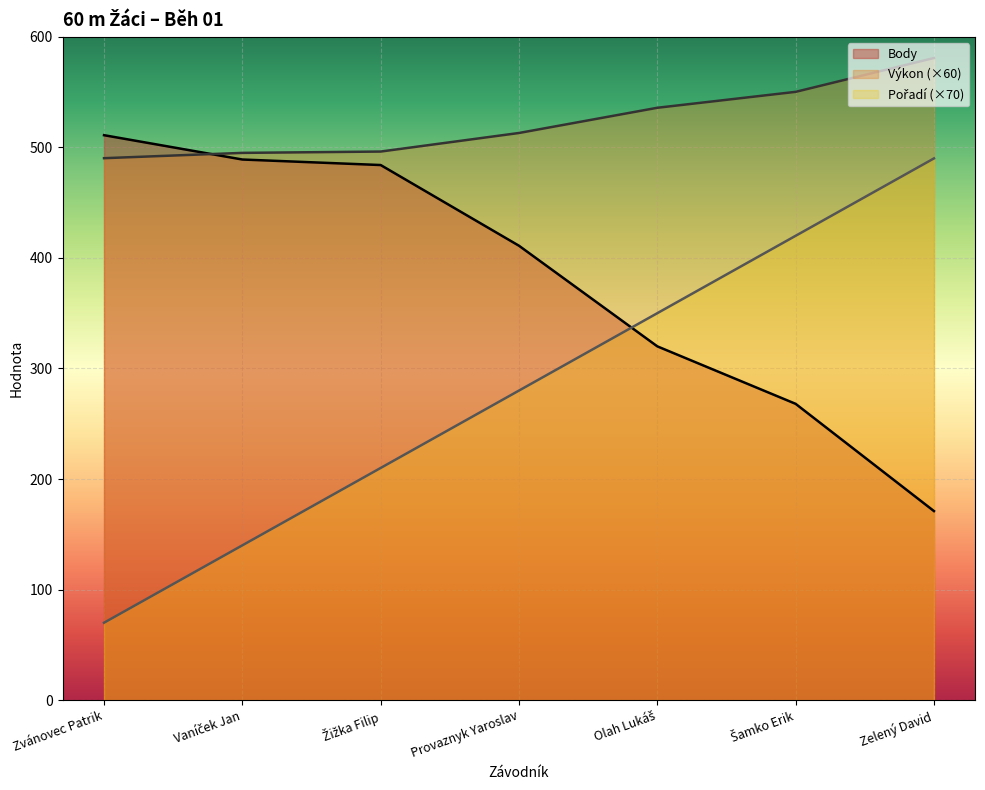

Reading left to right, list all the values displayed in this chart.

Pořadí: 70.0	140.0	210.0	280.0	350.0	420.0	490.0
Výkon: 490.2	495.0	496.2	513.0	535.8	550.2	580.8
Body: 511.0	489.0	484.0	411.0	320.0	268.0	171.0